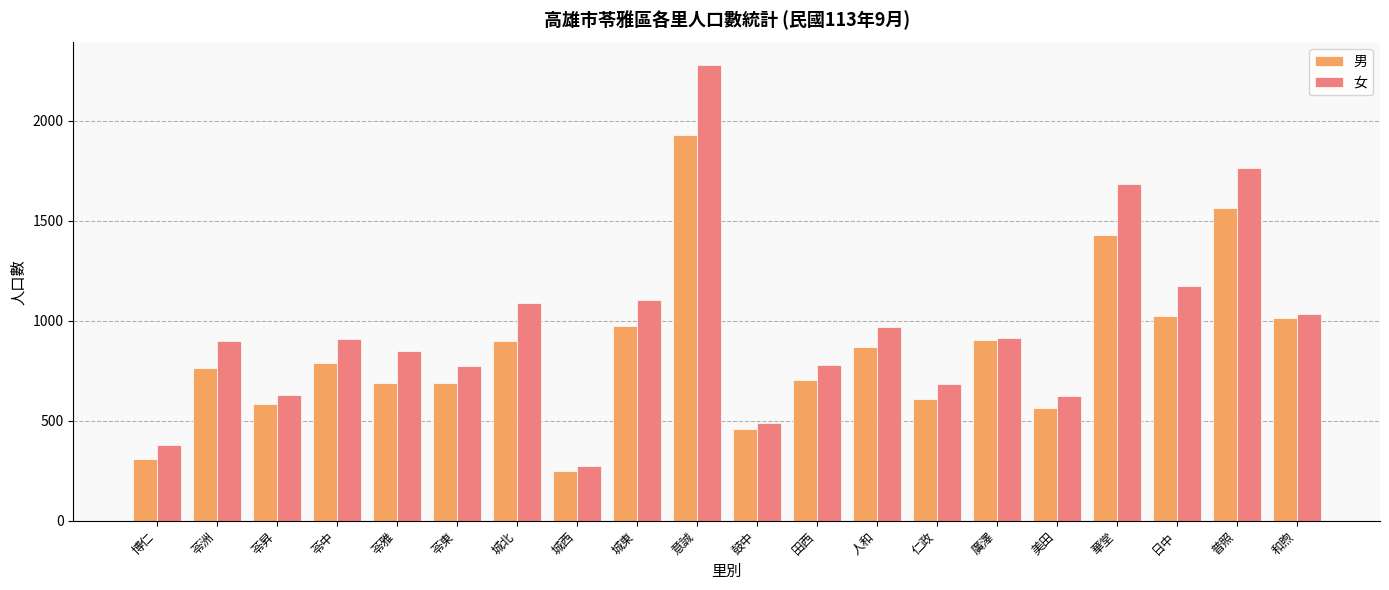

List the series in order of their peak value, lowest first.

男, 女